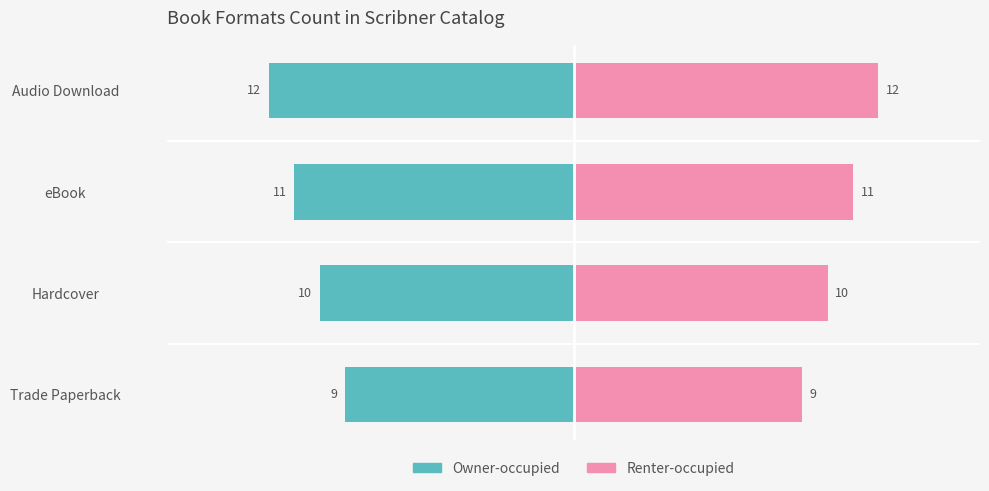

How many bars are there in total?

8